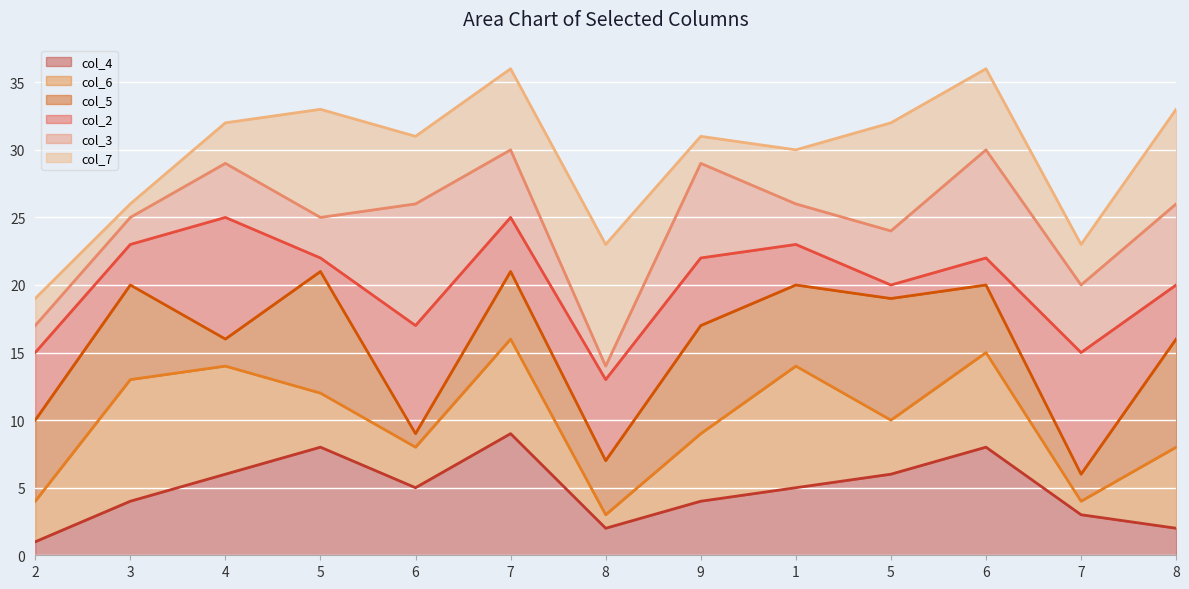

What is the maximum value for col_7 line?

36